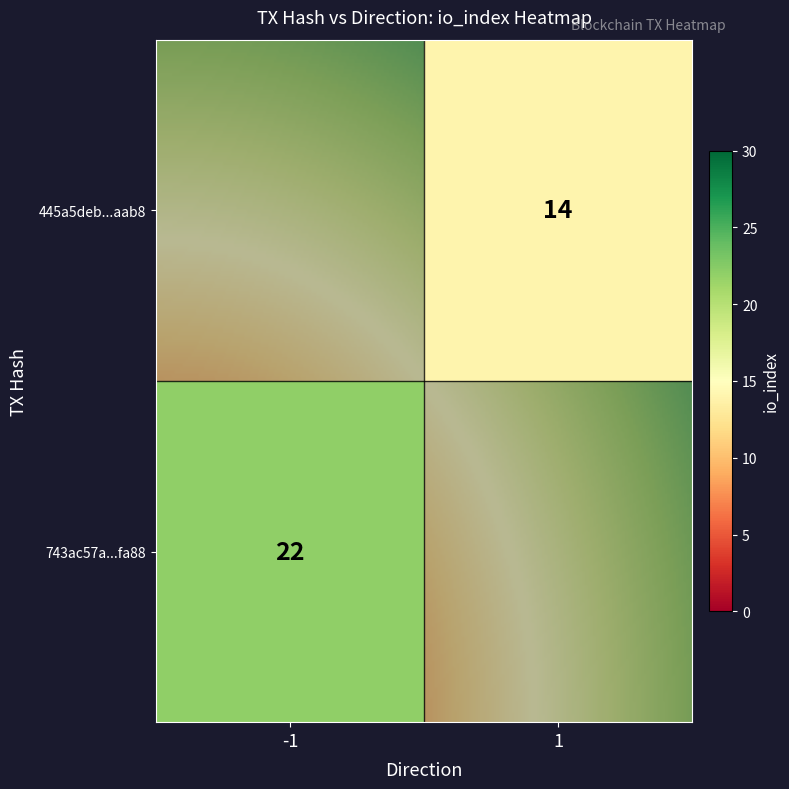

True or false: 743ac57a82344d24d5439d5be2185324456fa88 has a value of 22 at io_index.

True